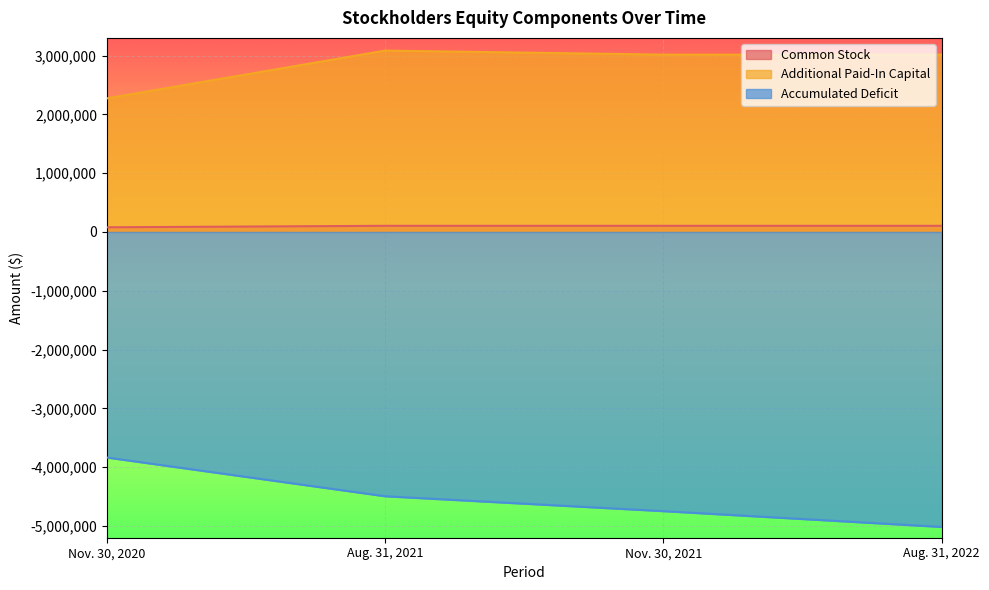

At which label is Additional Paid-In Capital closest to 2677084?

Nov. 30, 2021